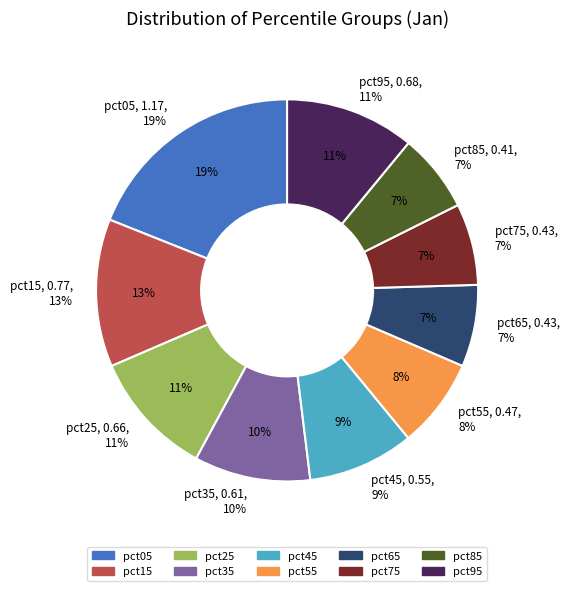

True or false: pct05 accounts for 6% of the total.

False